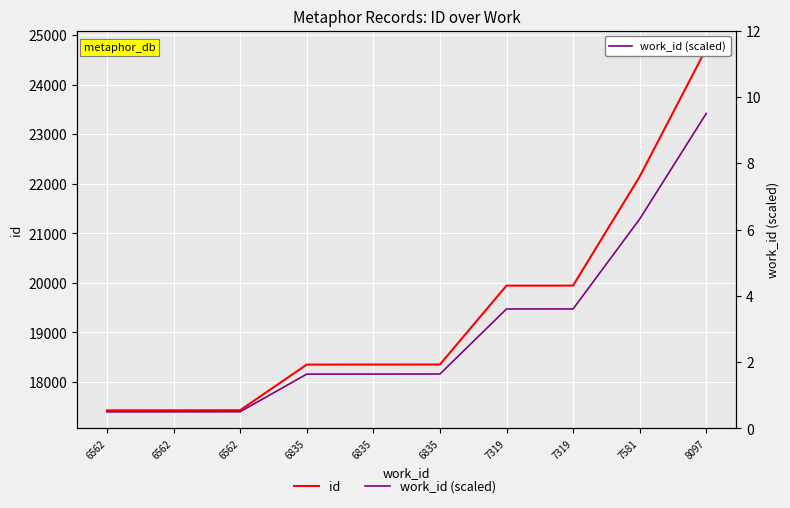

Does the chart display data point markers on the line(s)?

No